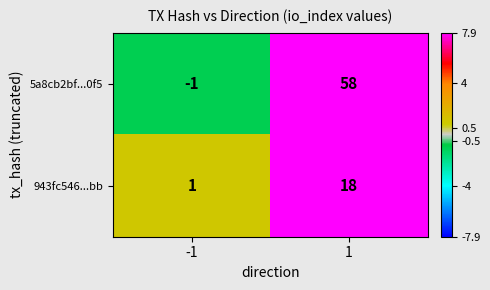

What is the spread (max minus min) of values at 1?

40